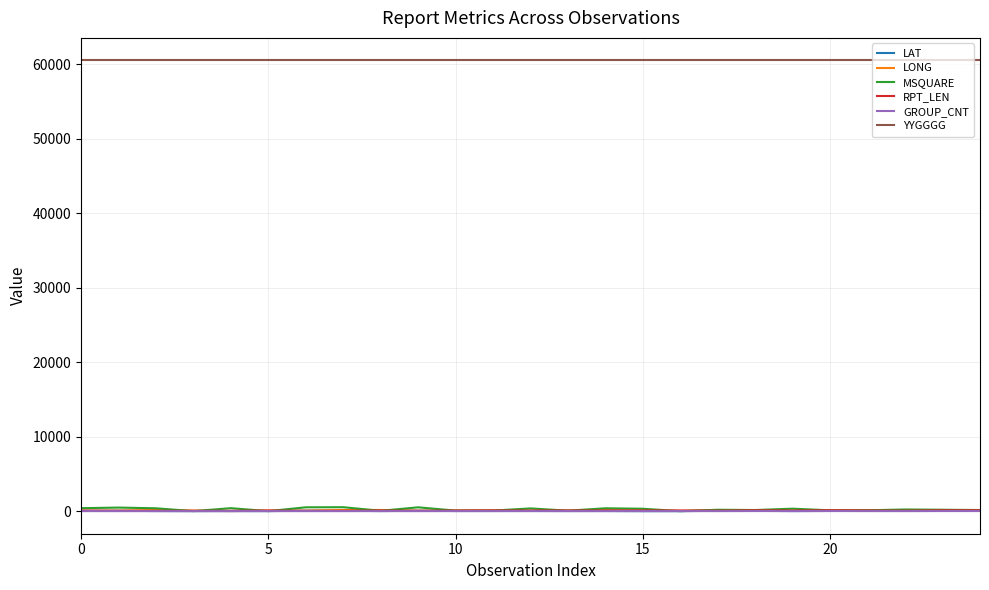

What is the difference between the second highest and minimum values in the RPT_LEN series?

79.0